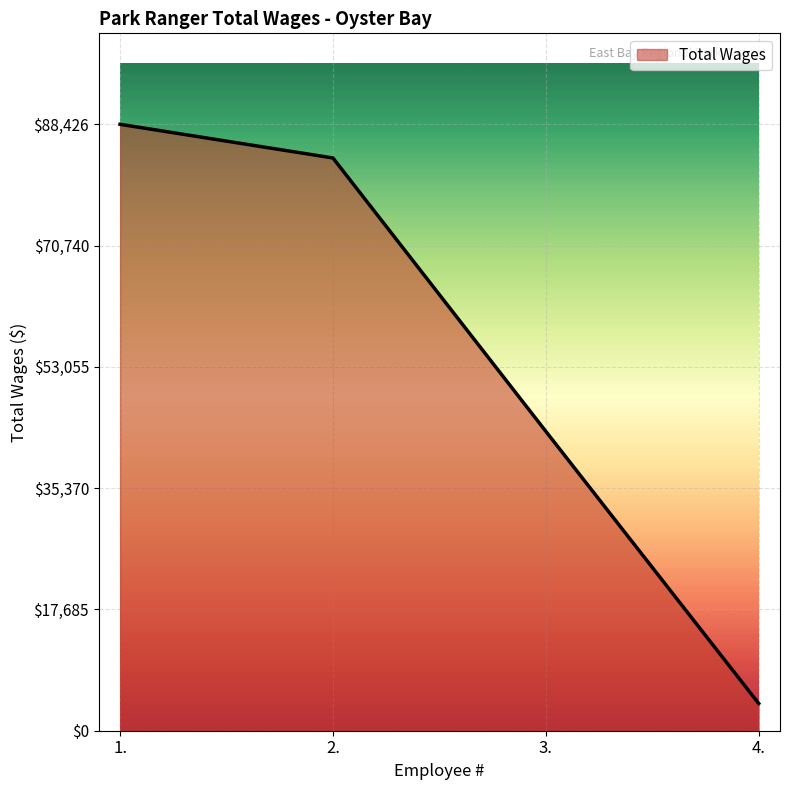

Reading left to right, transcribe all the data shown in this chart.

88426	83517	43652	3970